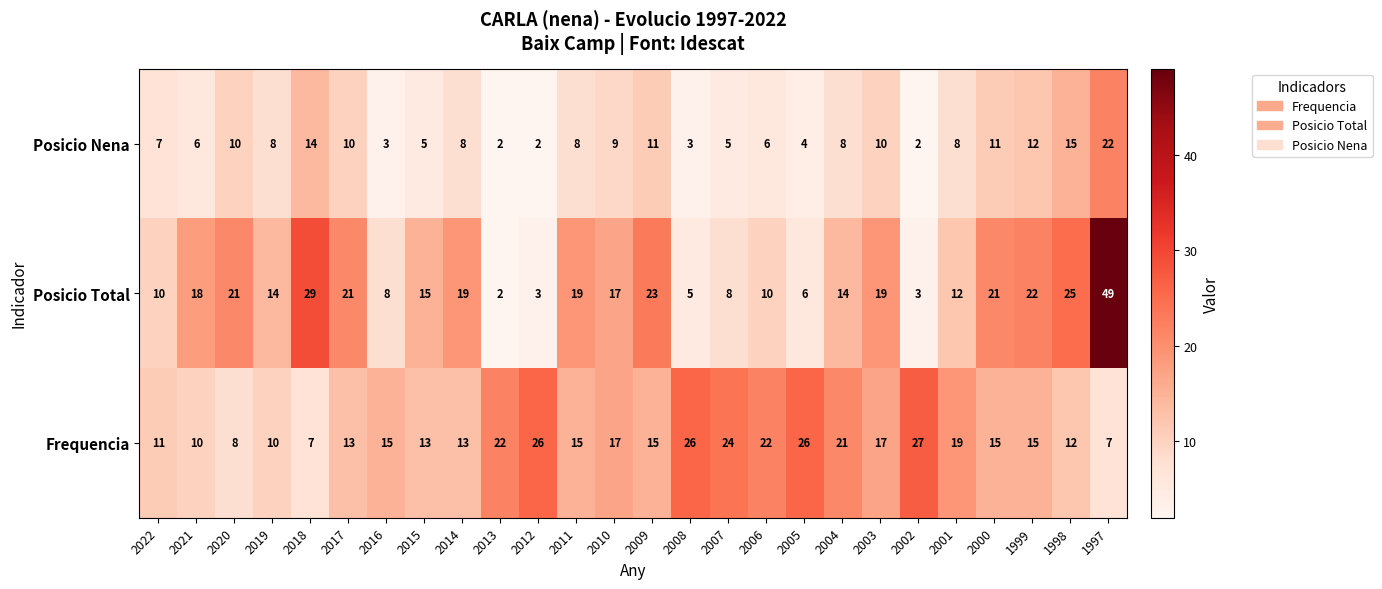

What is the difference between the second highest and minimum values in the Posicio Nena series?

13